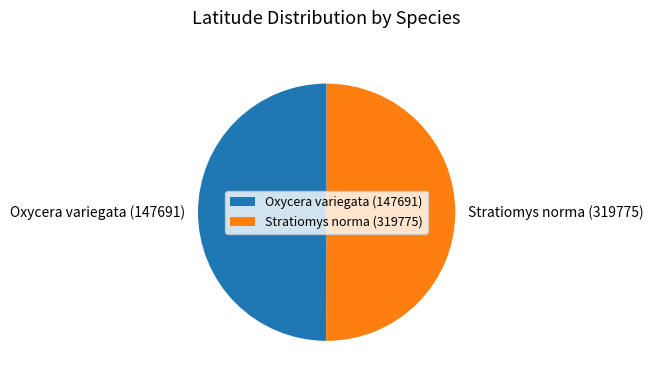

Approximately how many times larger is the value at Oxycera variegata (147691) compared to Stratiomys norma (319775)?

1.0